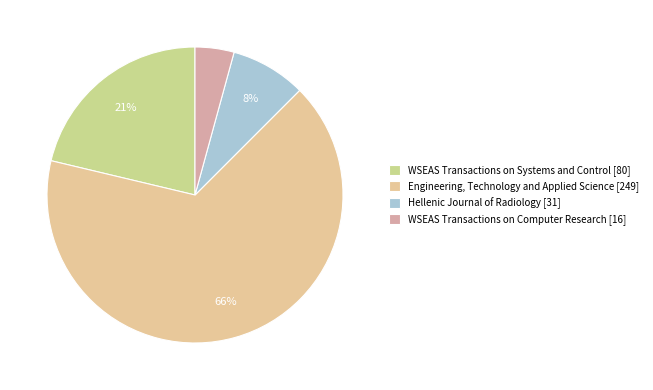

Is the sum of Hellenic Journal of Radiology and WSEAS Transactions on Computer Research greater than half?

No